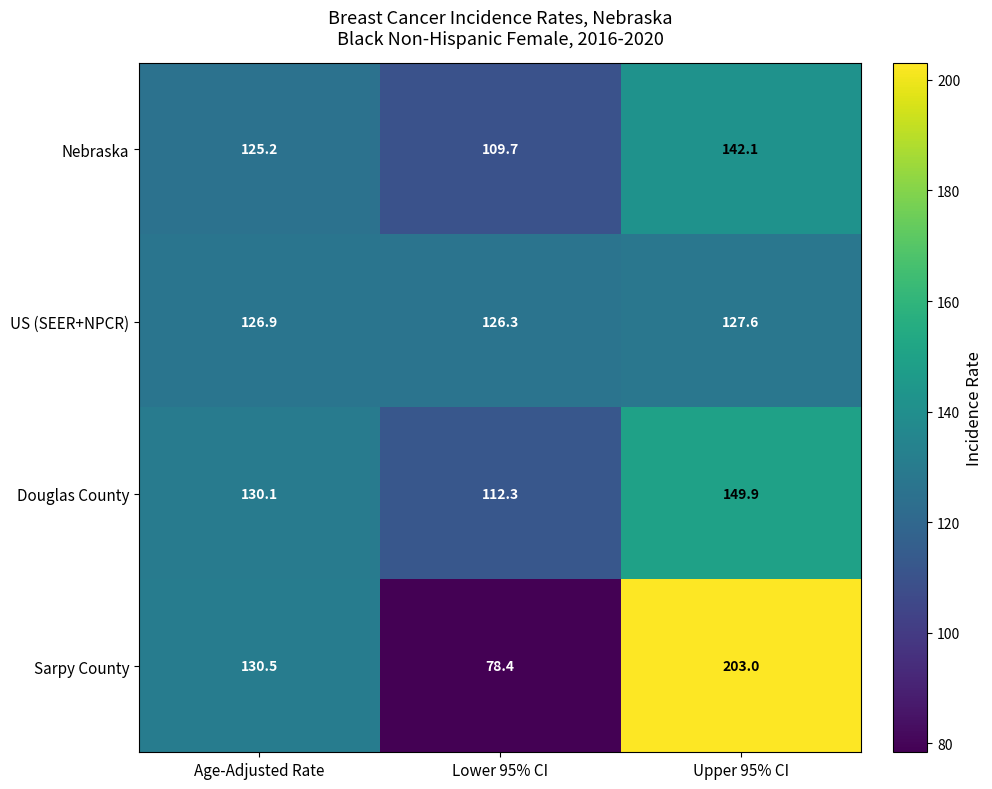

How many data points in Douglas County are above 130?

2